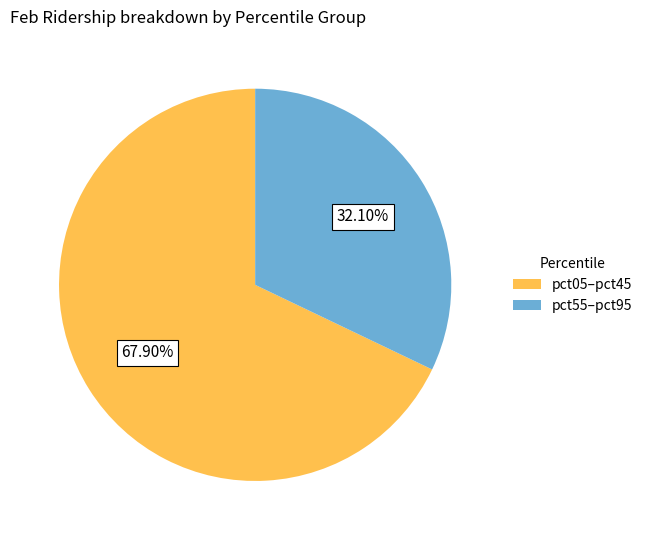

Combined, do pct55–pct95 and pct05–pct45 account for over 50%?

Yes